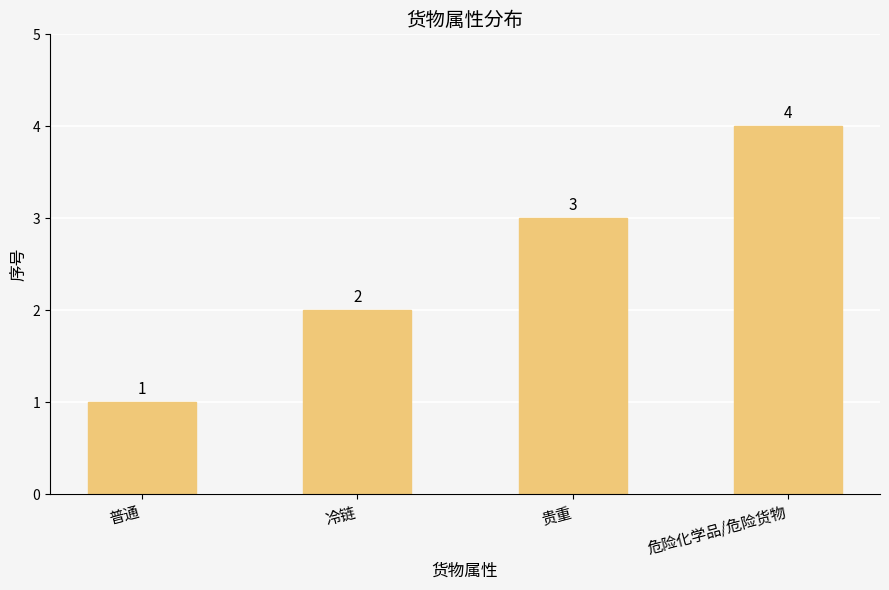

Which category has the highest value across all series?

危险化学品/危险货物